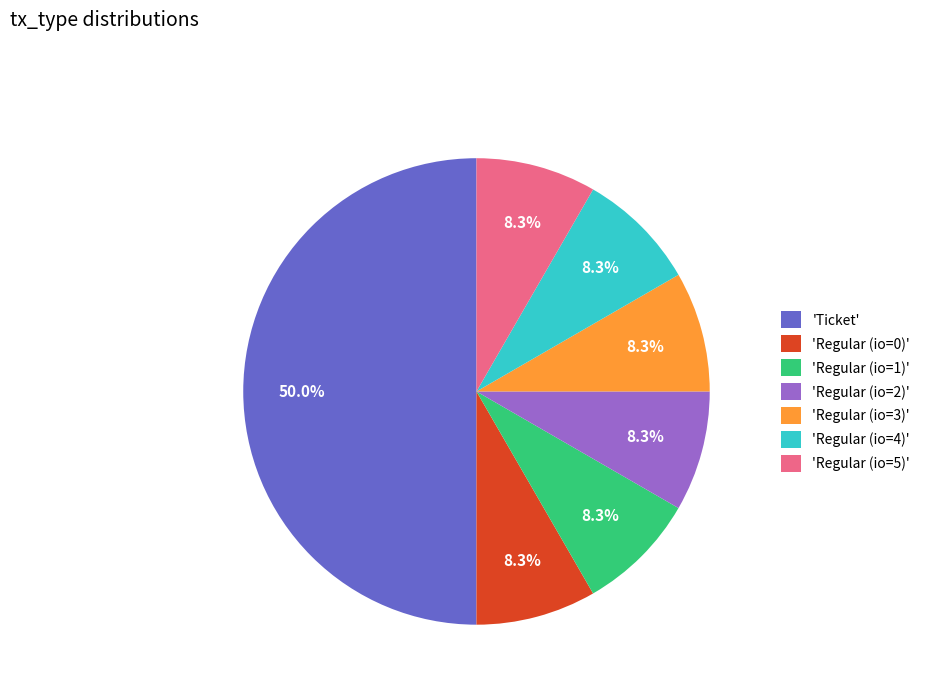

Count the number of slices in the pie.

7